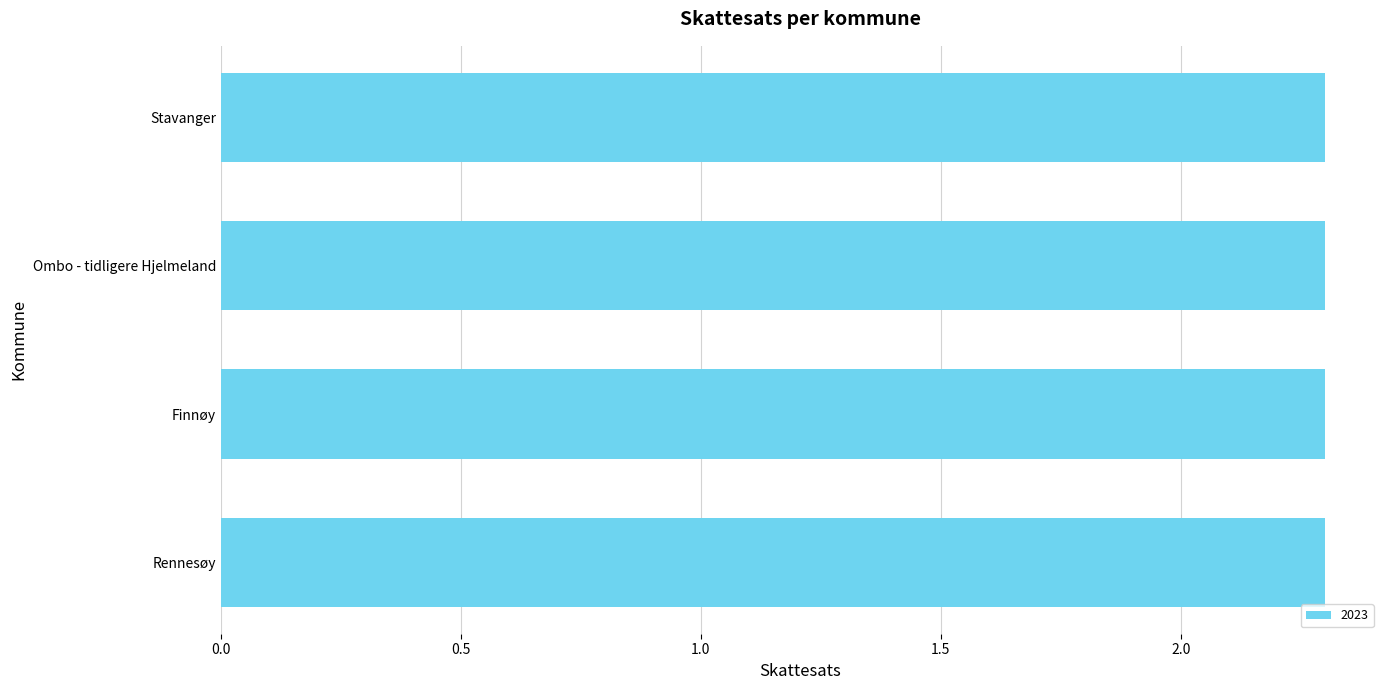

How many groups of bars are there?

4